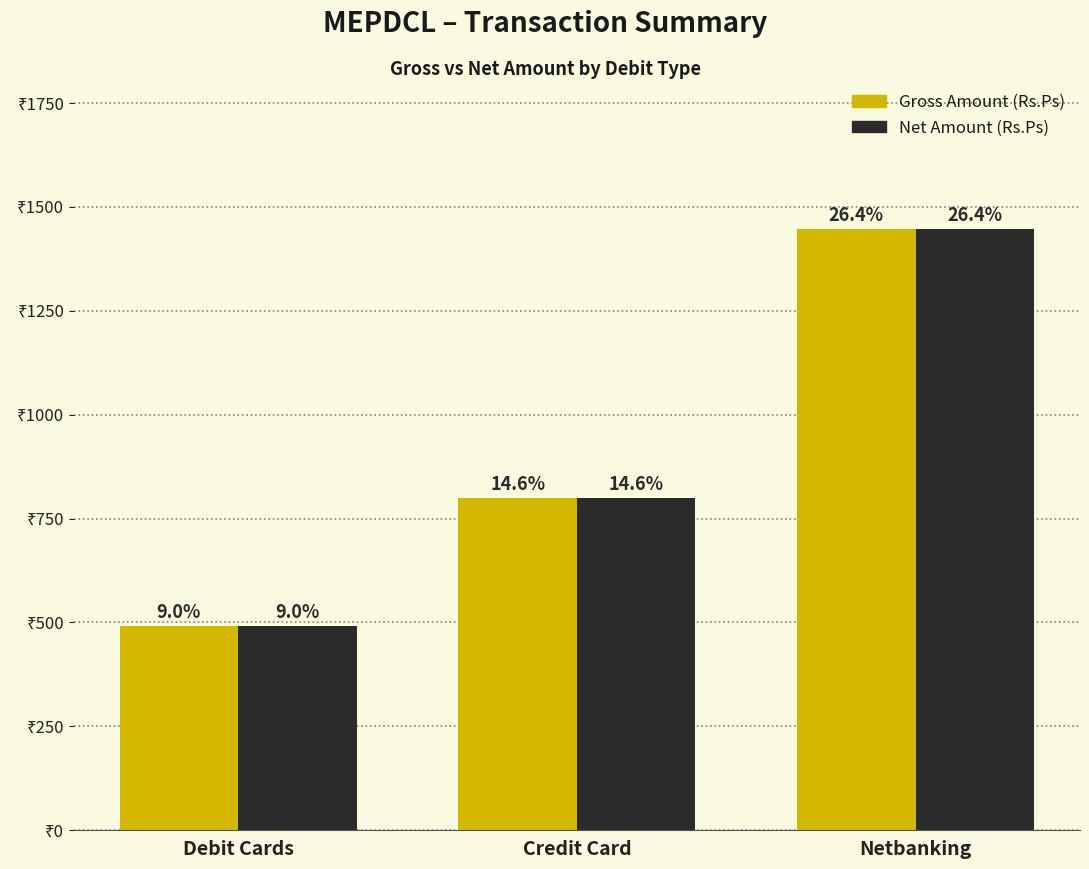

What are all the series names shown in the legend?

Gross Amount (Rs.Ps), Net Amount (Rs.Ps)